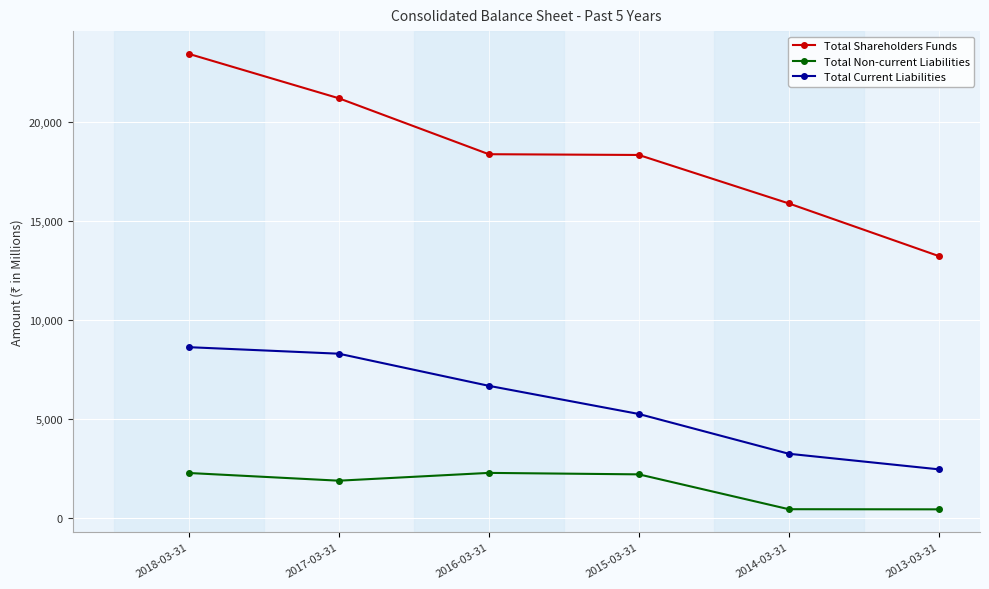

Where is Total Non-current Liabilities nearest to the value 1347?

2017-03-31